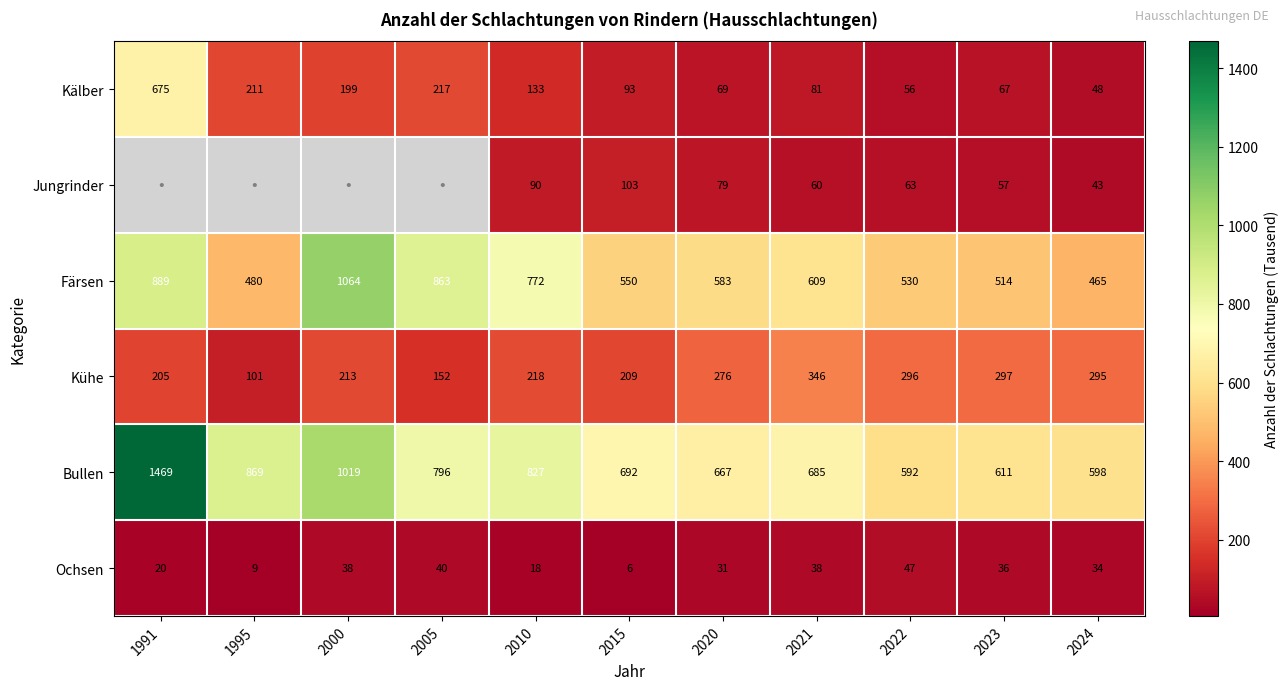

How many series are shown in this chart?

6